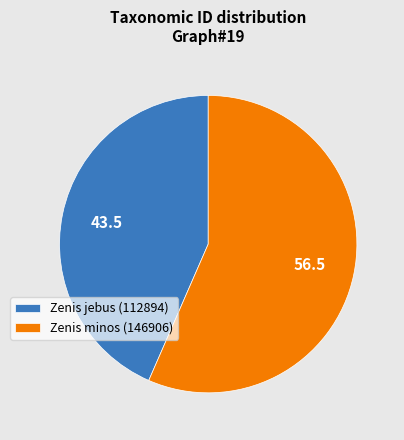

Is the sum of Zenis jebus (112894) and Zenis minos (146906) greater than half?

Yes